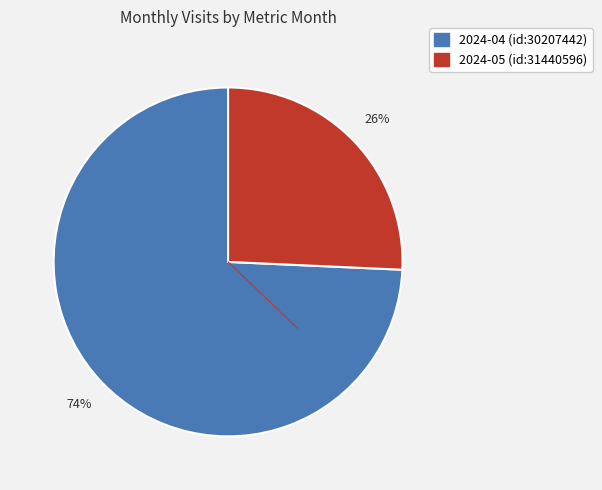

Which slice represents more than half of the pie?

2024-04 (id:30207442)